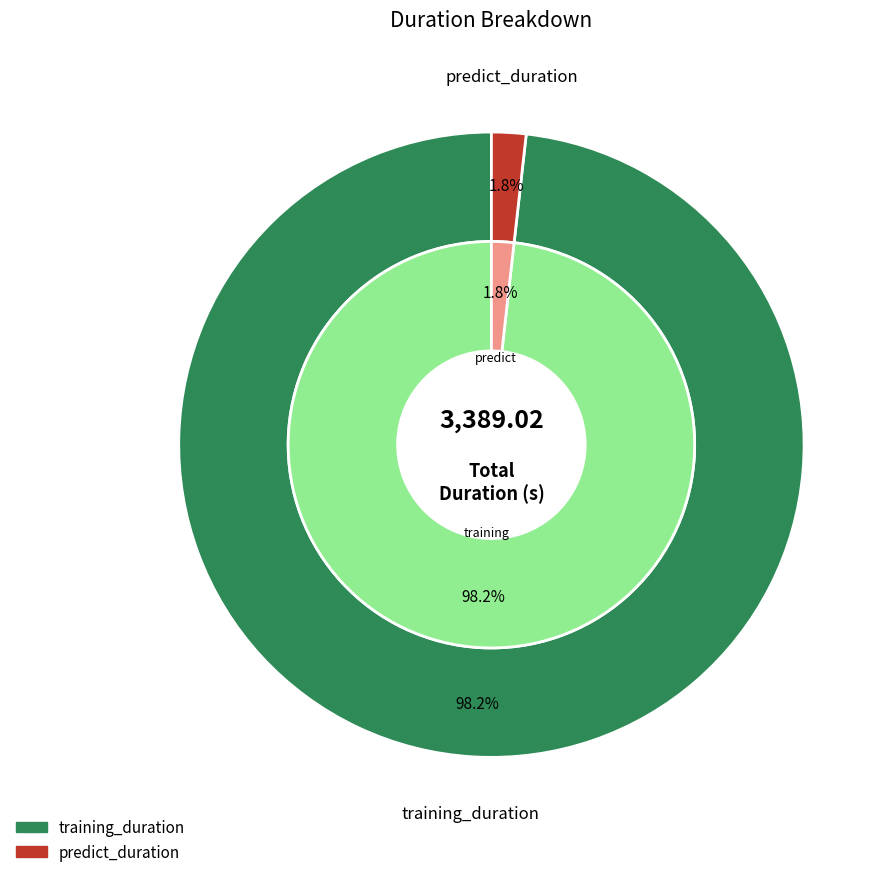

What is the change in value from training_duration to predict_duration?

-3268.5